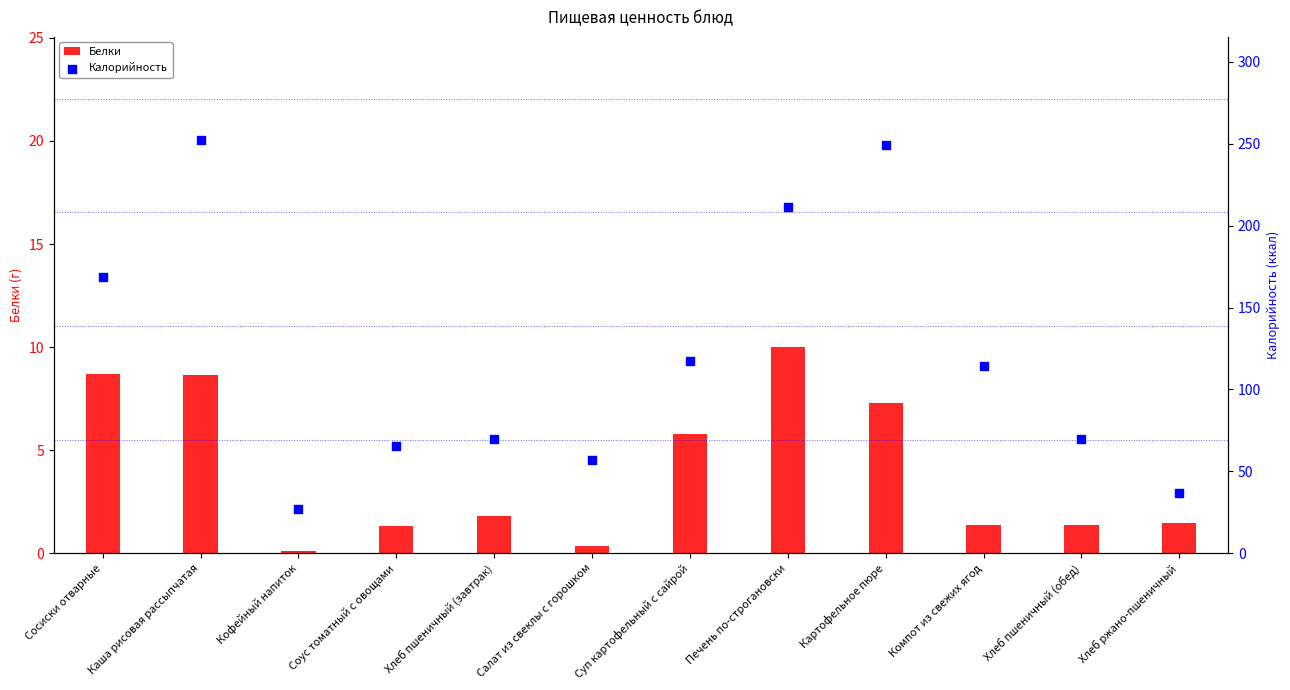

Which series has the largest total across all categories?

Калорийность